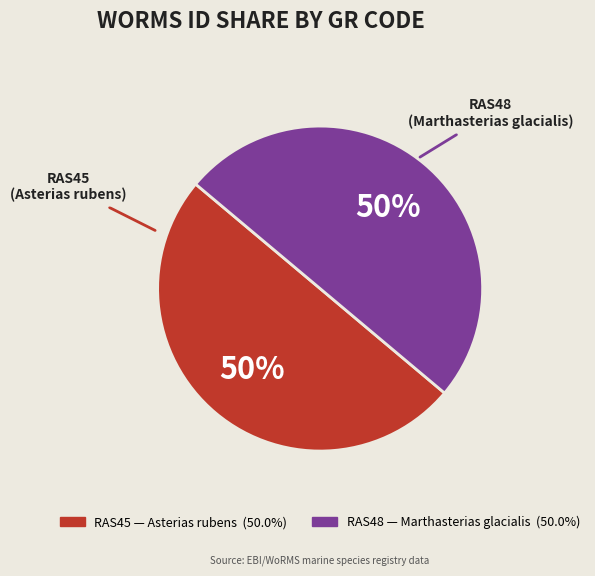

To the nearest percent, what is the combined percentage of RAS45 and RAS48?

100%